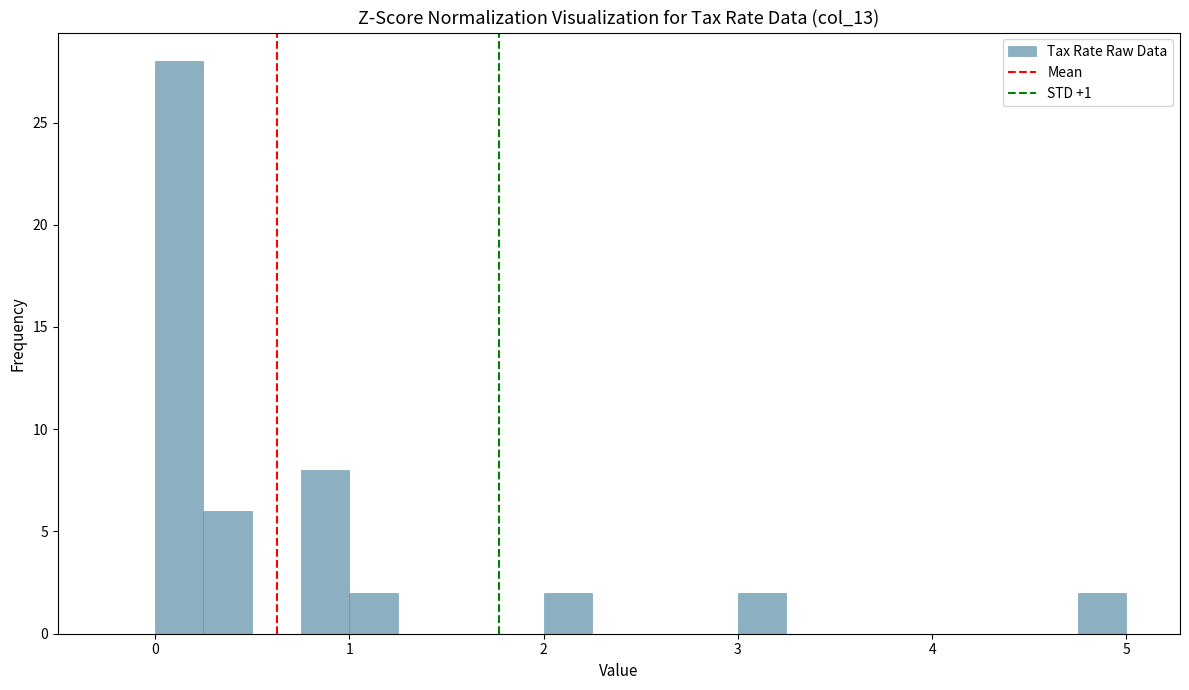

Around what value on the x-axis is the tallest bar? Give the approximate position of its centre, as read against the axis.

0.1